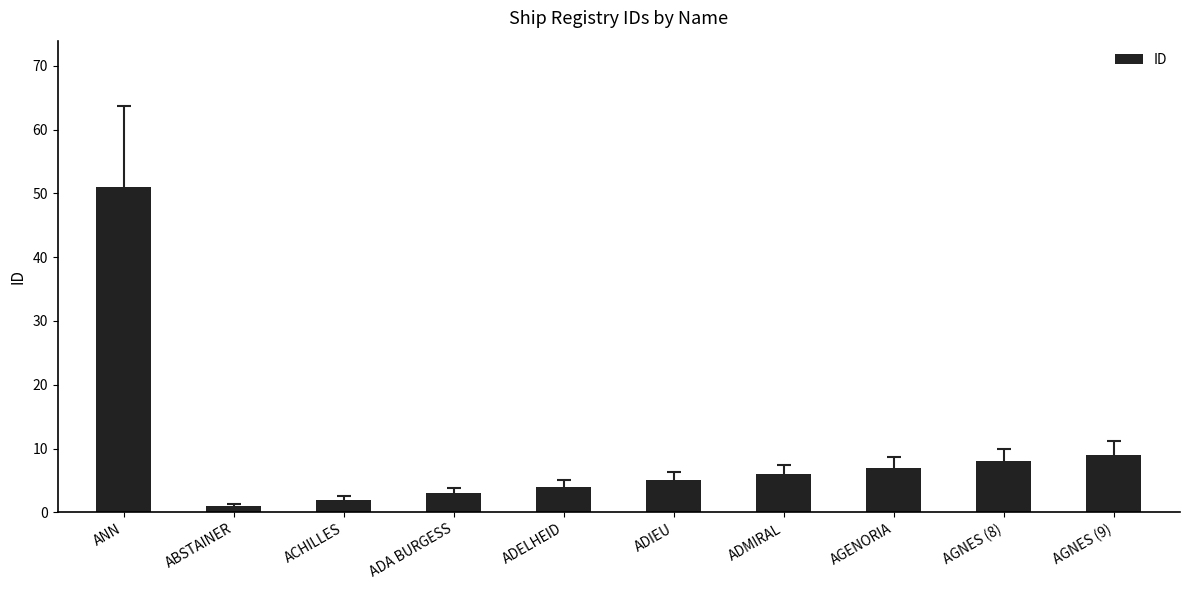

What is the label of the 7th bar from the right?

ADA BURGESS